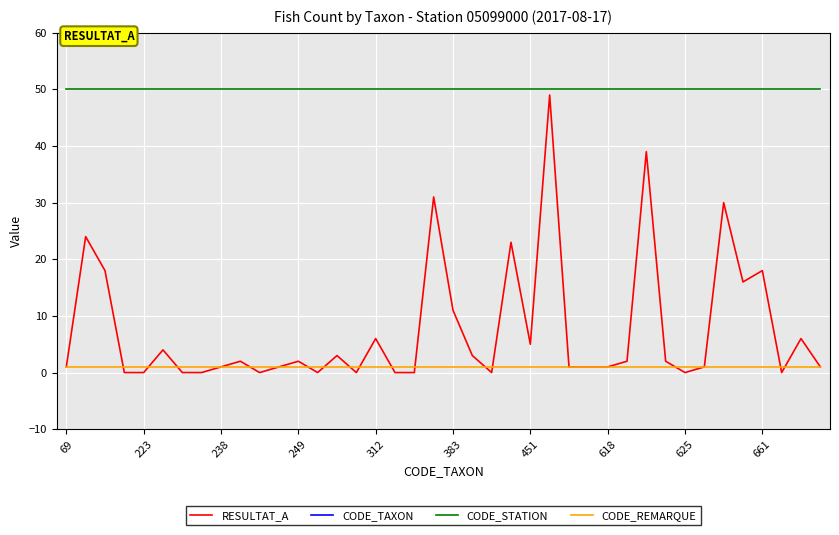

True or false: CODE_TAXON and CODE_STATION intersect in this chart.

False